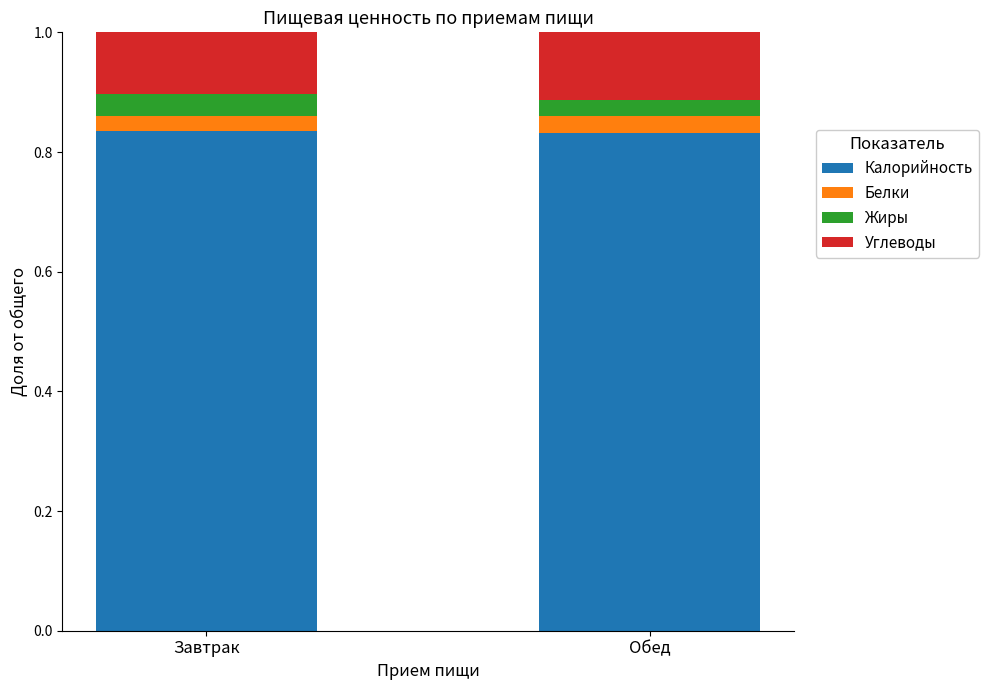

What is the total value across all series at Завтрак?

1.0